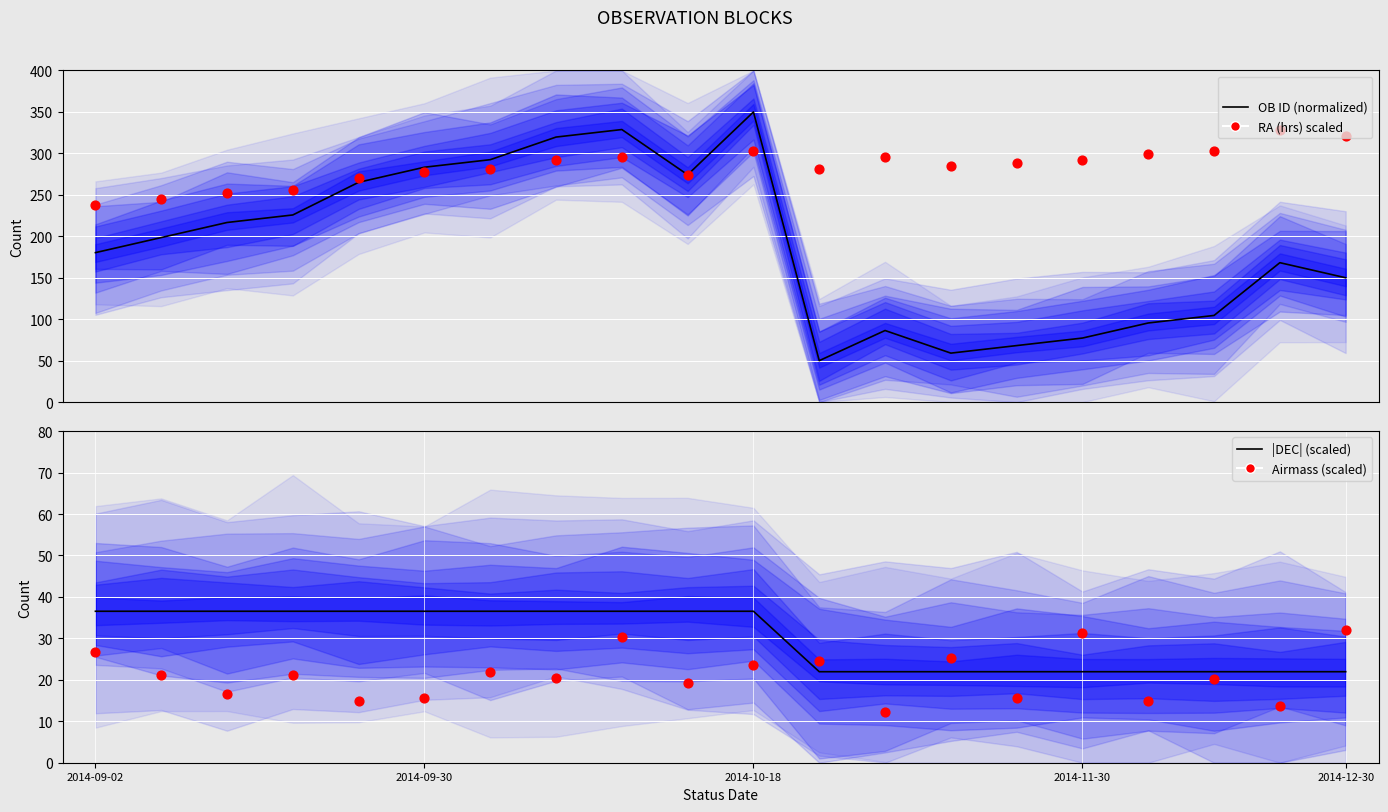

At how many categories does at least one series exceed 87?

20